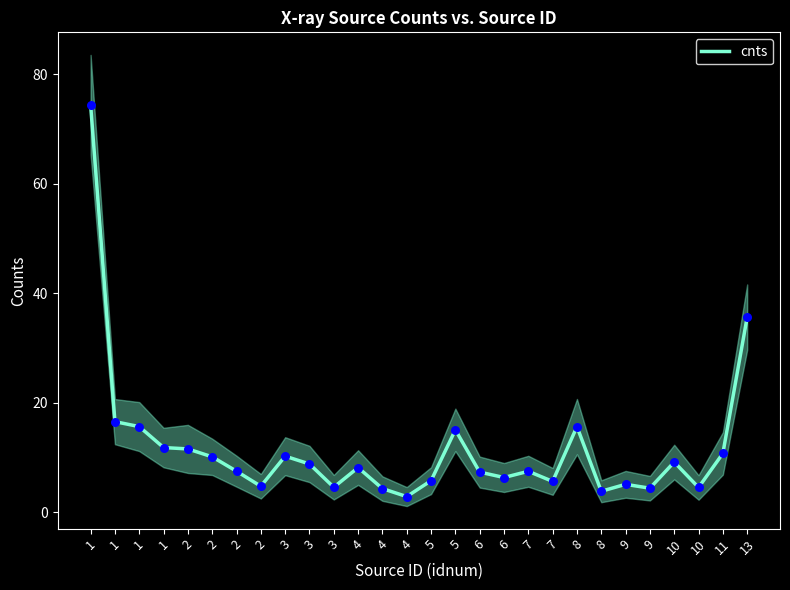

What is the ratio of the value at 7 to the value at 1?

0.6